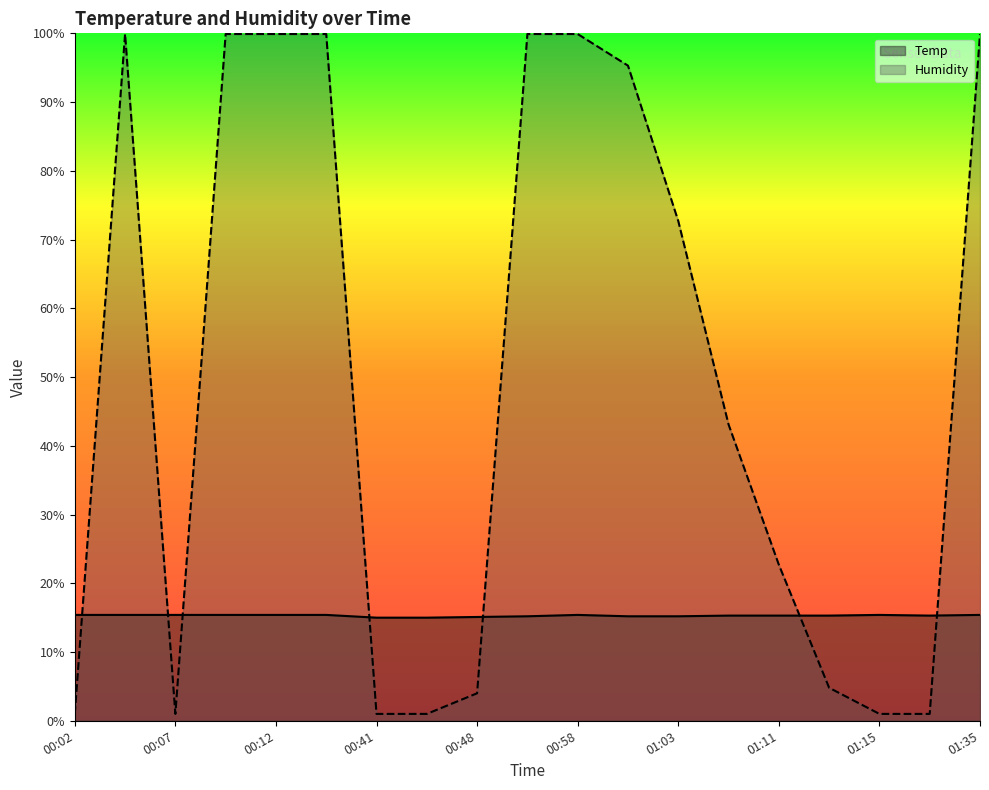

What is the total value across all series at 00:02?

16.4